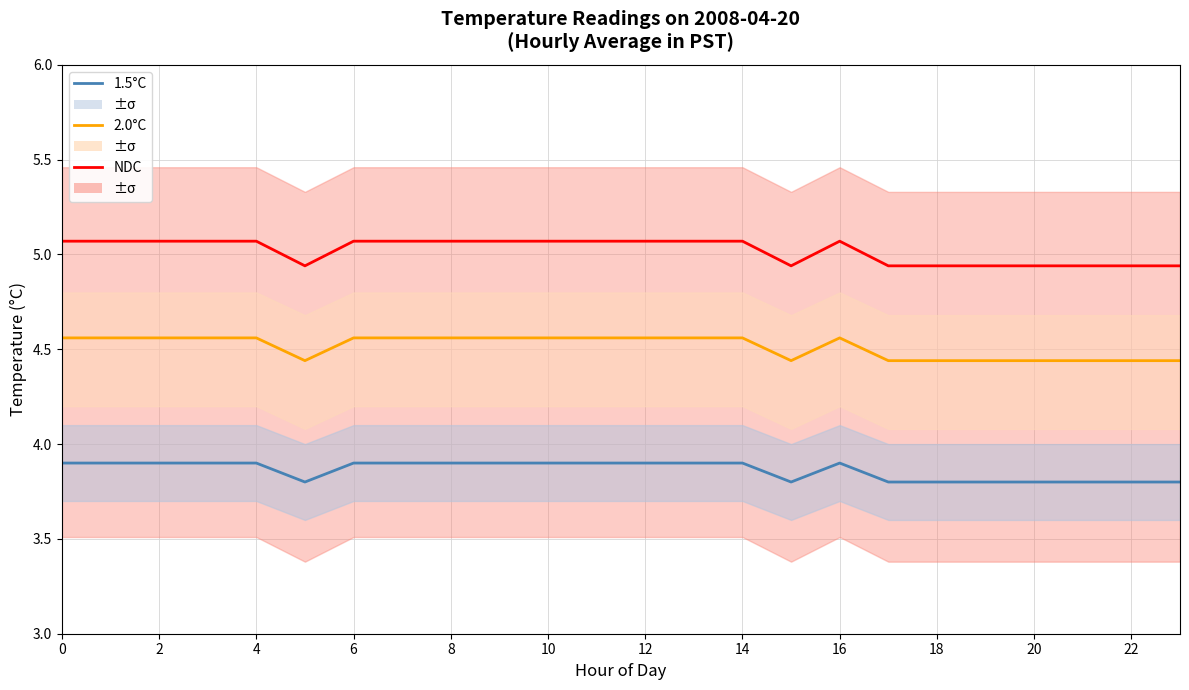

At 18, list the series in order from smallest to largest.

1.5°C, 2.0°C, NDC